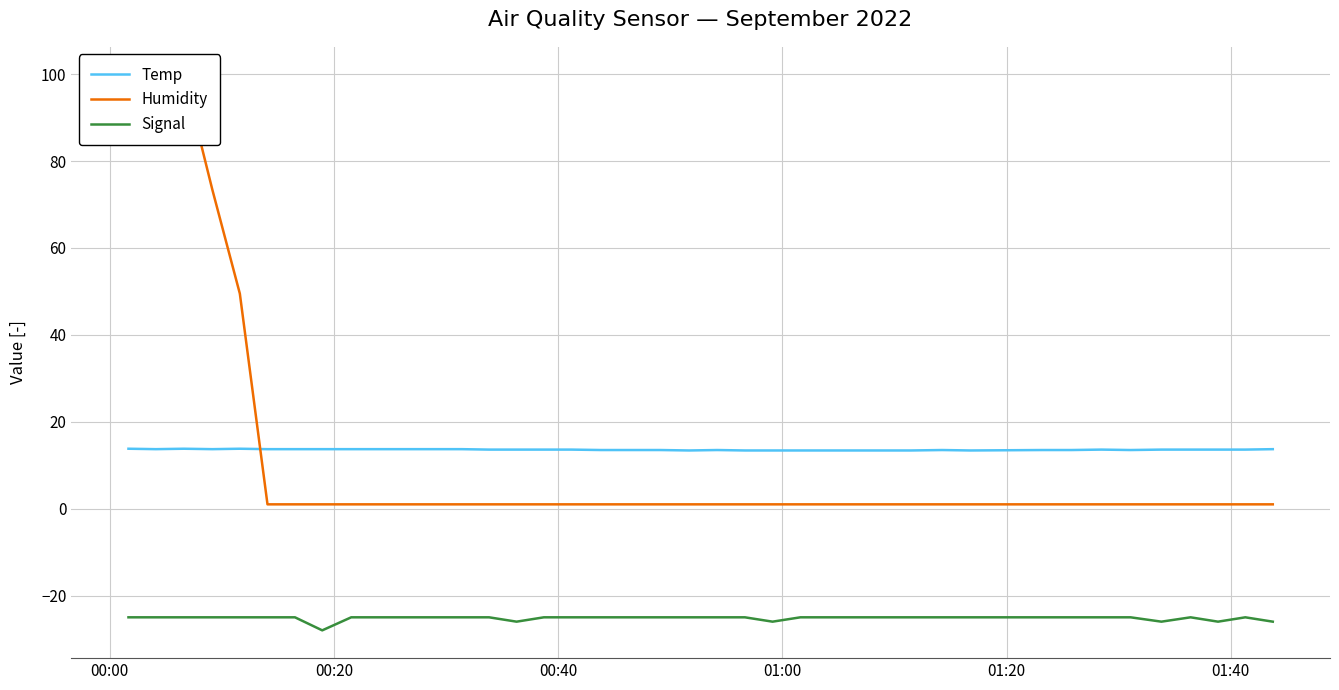

True or false: Temp and Signal cross at least once.

False